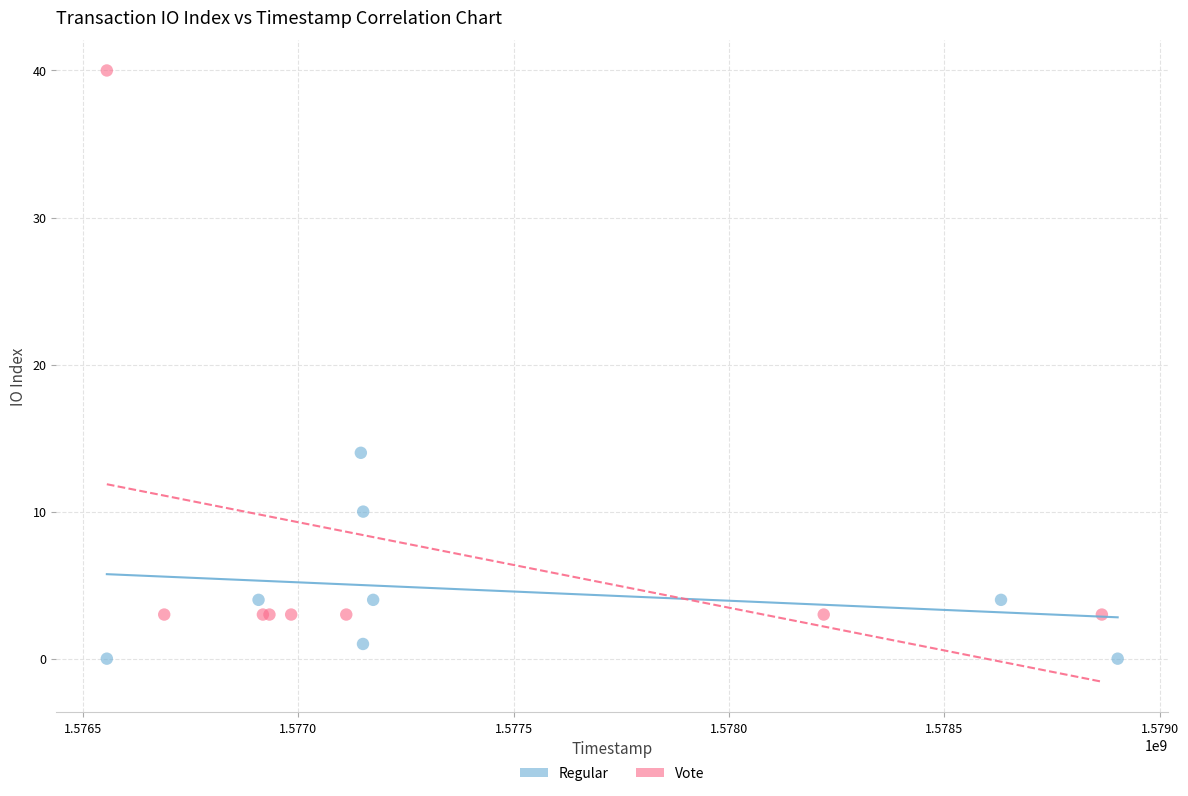

Which series reaches the maximum Y coordinate?

Vote